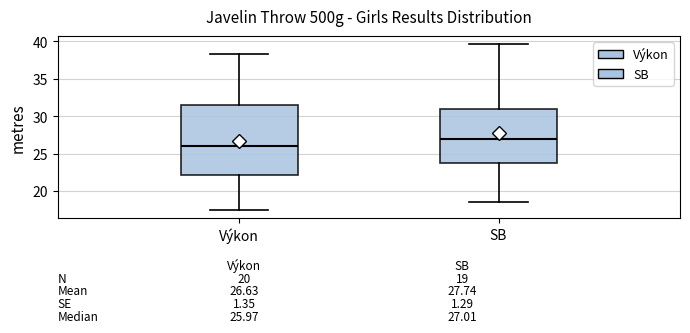

Which box is the tallest, from its lower edge to its upper edge?

Výkon